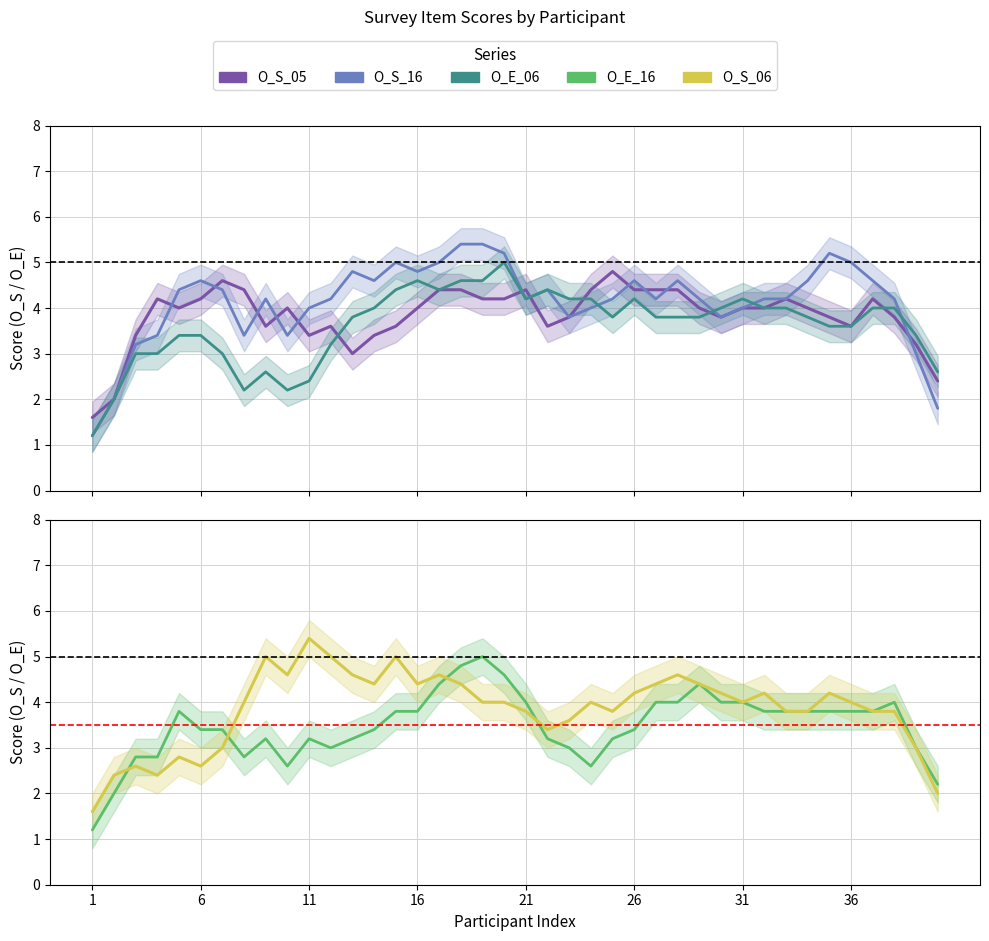

How many interior local valleys does the O_S_05 series have?

7